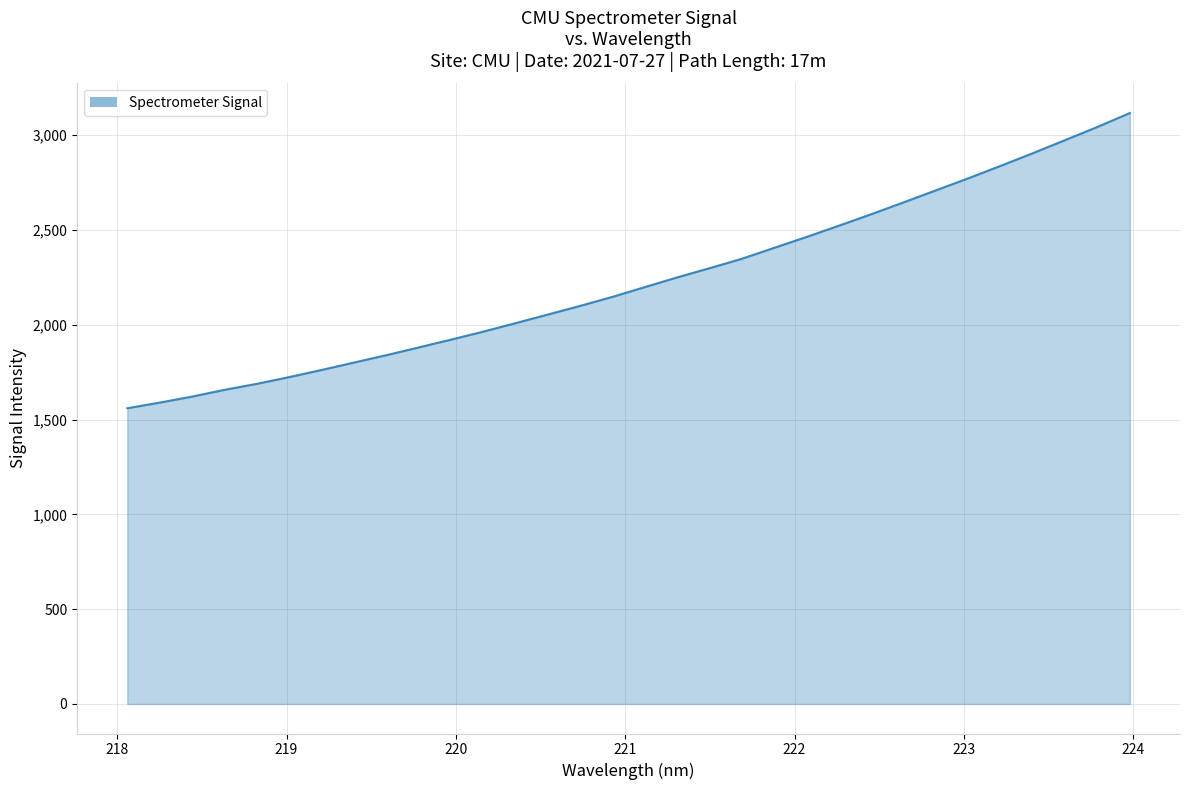

What is the difference between the maximum and minimum values?

1557.1